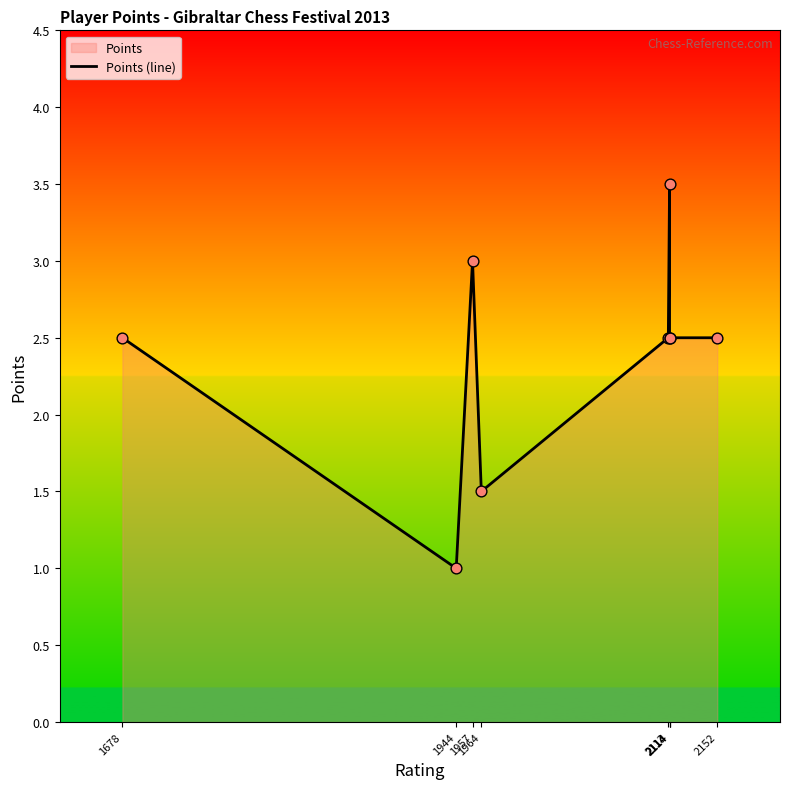

Between 2113 and 1964, which is larger?

2113